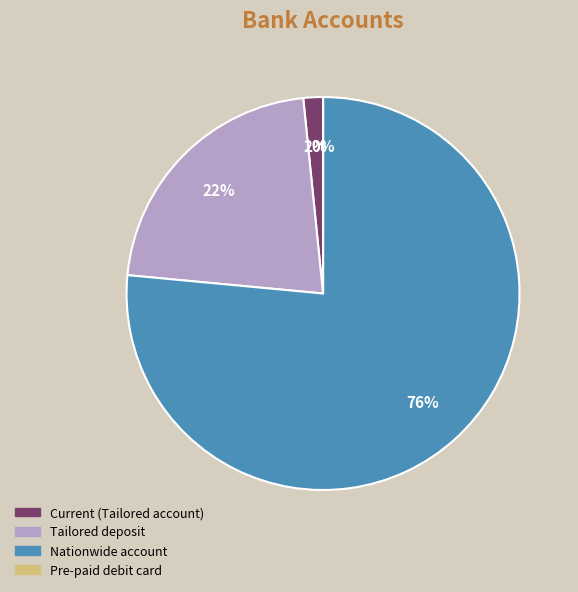

To the nearest percent, what is the average slice percentage?

25%